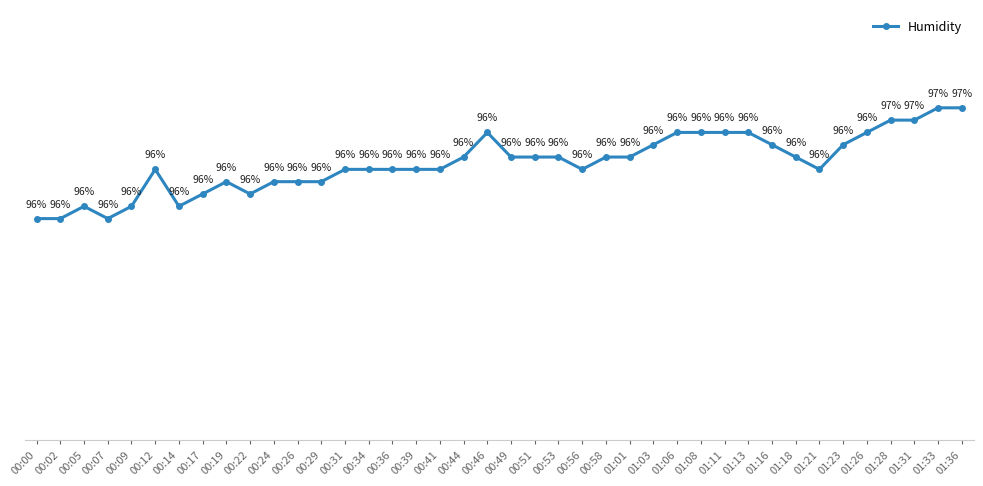

What is the label of the 1st point from the left?

00:00